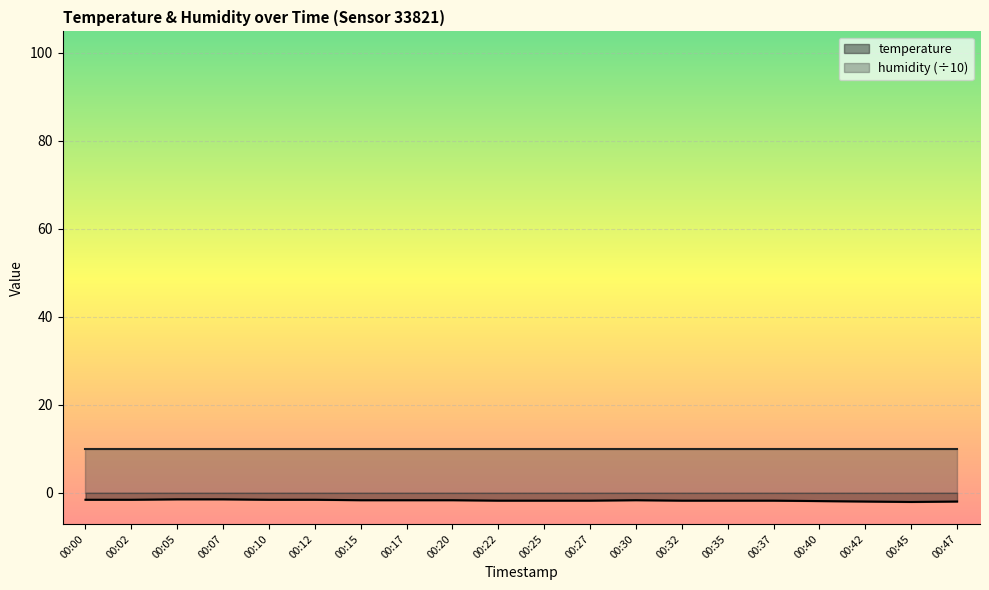

Rank the categories by value from highest to lowest.

00:05, 00:07, 00:00, 00:02, 00:10, 00:12, 00:15, 00:17, 00:20, 00:30, 00:22, 00:25, 00:27, 00:32, 00:35, 00:37, 00:40, 00:42, 00:47, 00:45